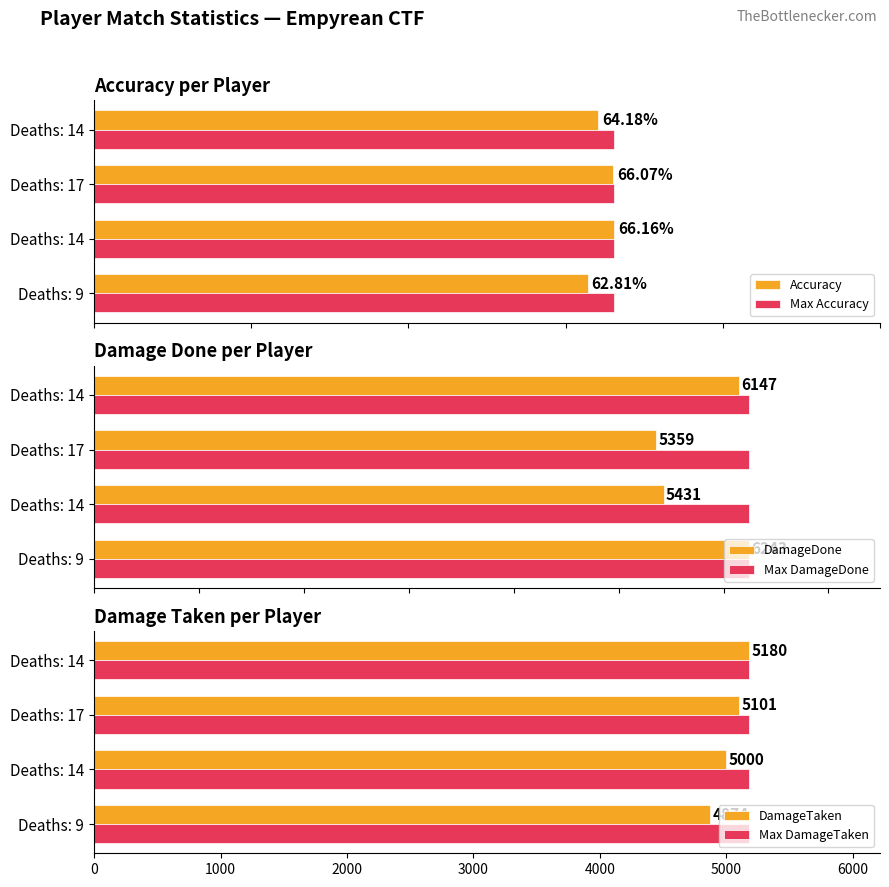

Are the bars grouped side by side (vs. stacked)?

Yes